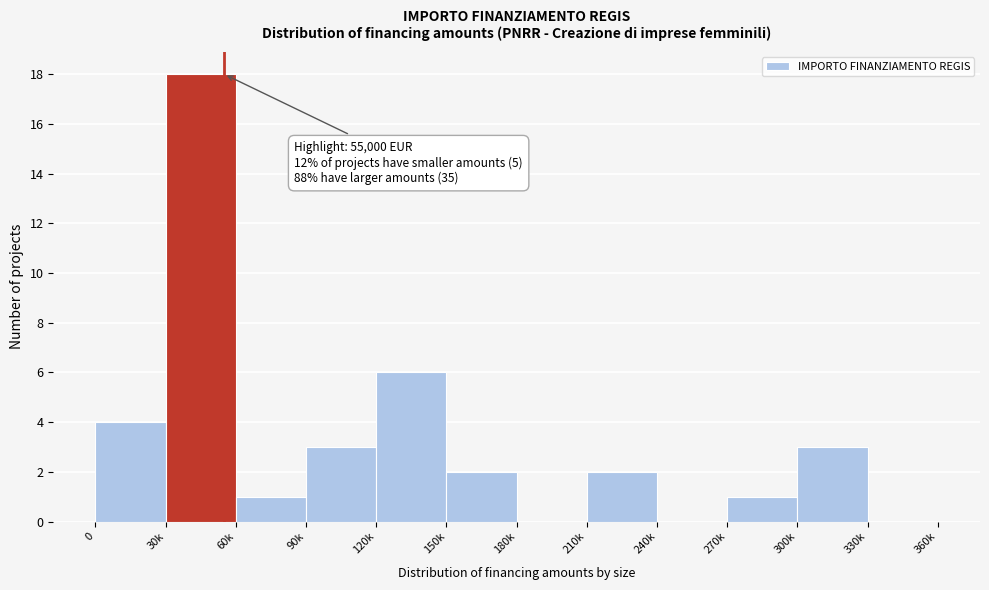

Reading right to left, extract all data points from this chart.

330k=0	300k=3	270k=1	240k=0	210k=2	180k=0	150k=2	120k=6	90k=3	60k=1	30k=18	0=4